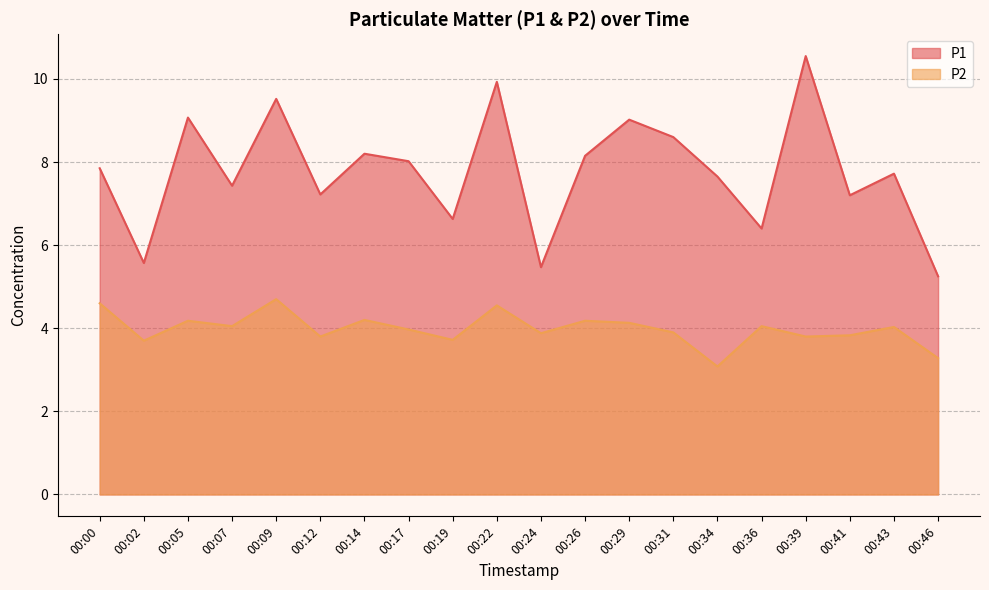

At which label is P1 closest to 7?

00:41